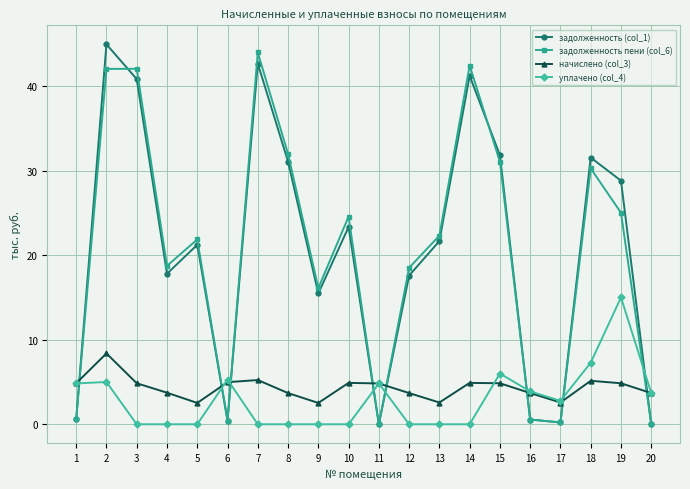

After their last crossing, which series has the higher values: задолженность (col_1) or начислено (col_3)?

начислено (col_3)